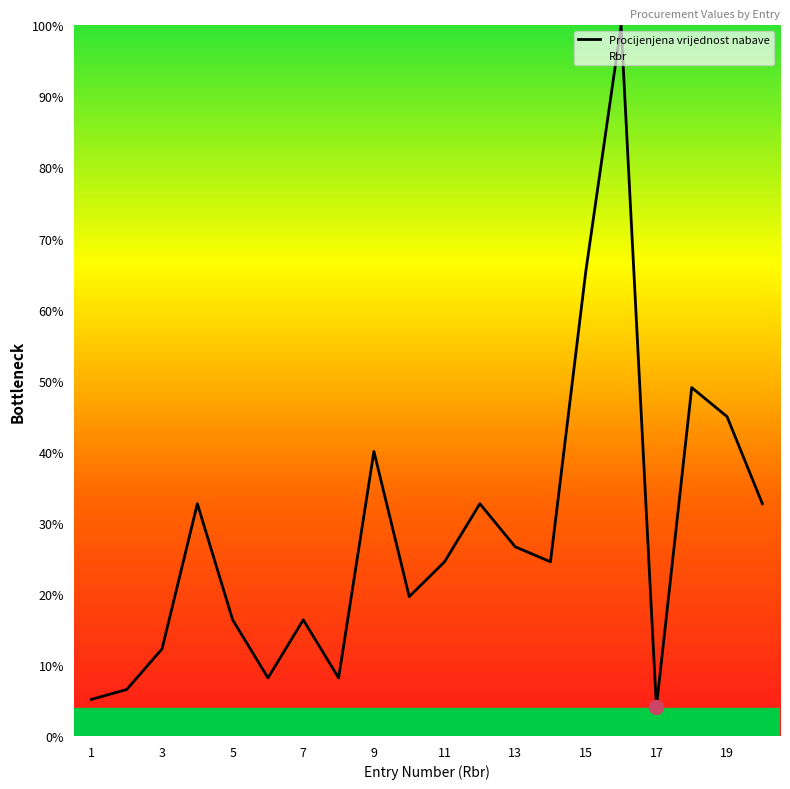

Rank the series by their average value, from lowest to highest.

Procijenjena vrijednost nabave, Rbr